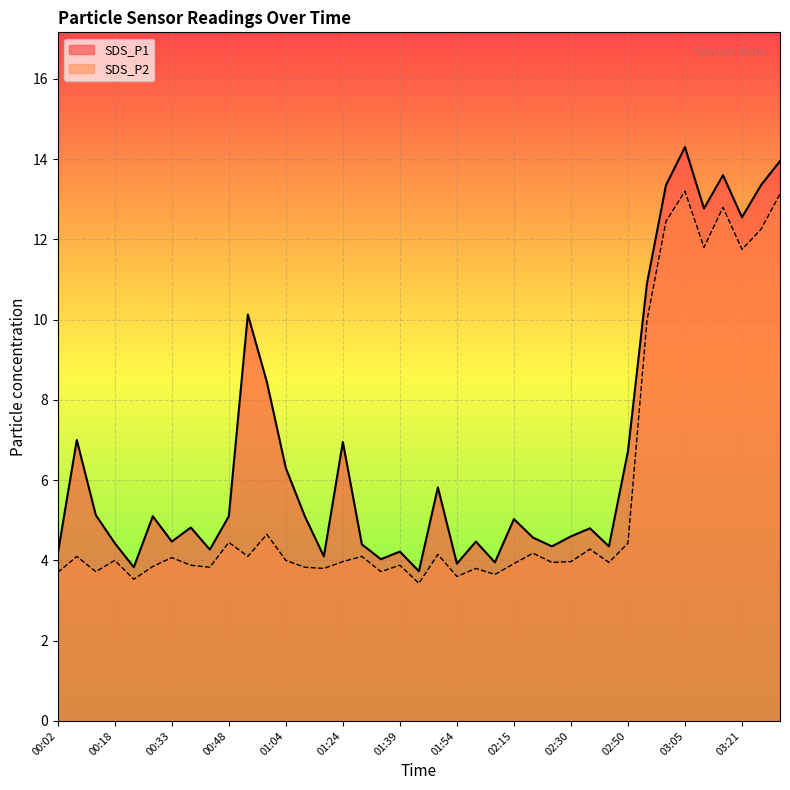

True or false: SDS_P1 and SDS_P2 intersect in this chart.

False